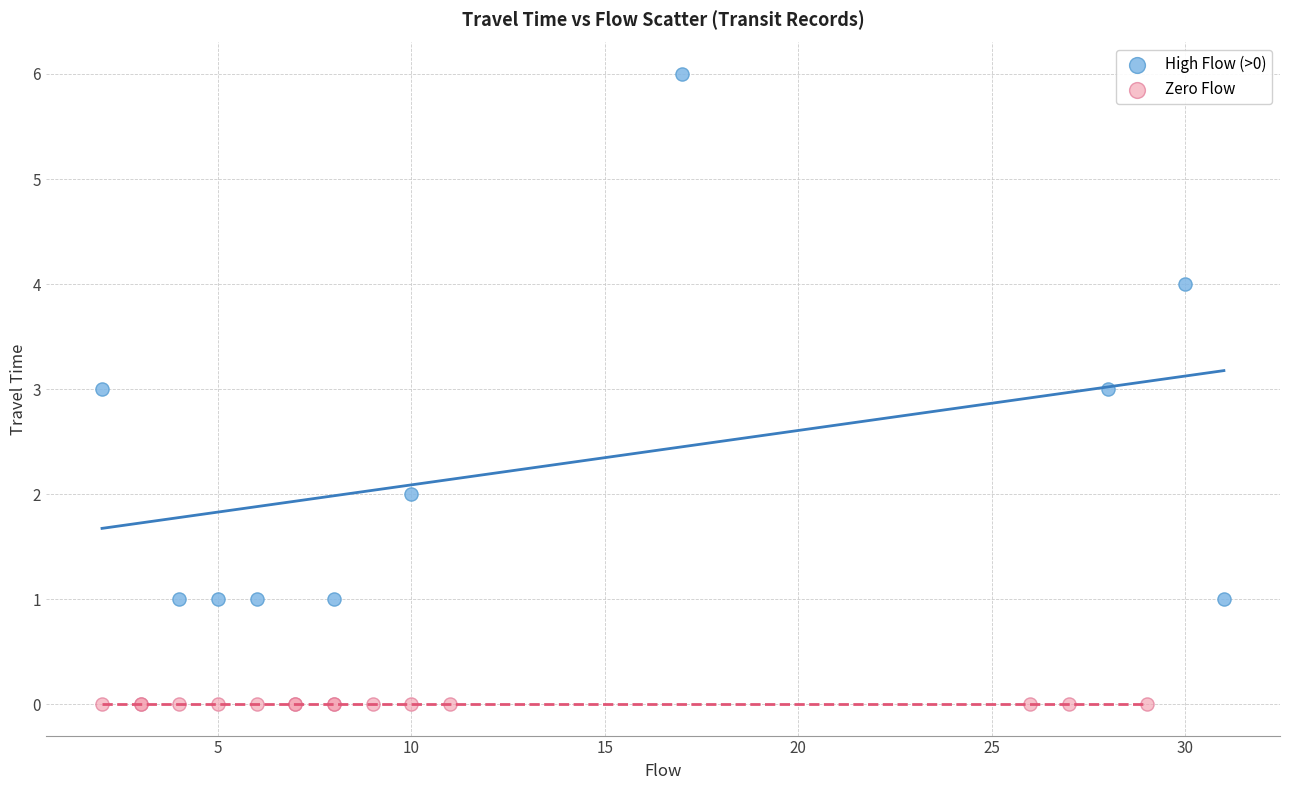

What are all the series names shown in the legend?

High Flow (>0), Zero Flow